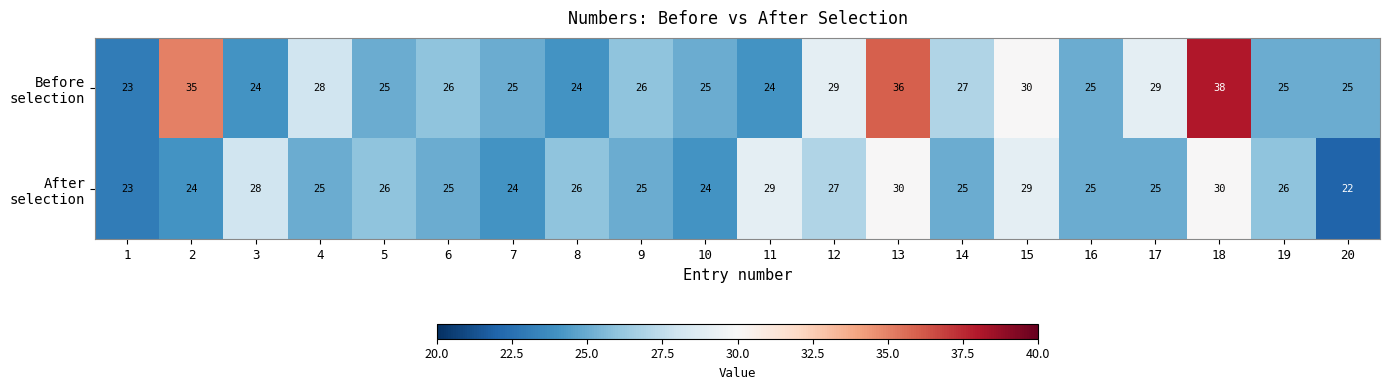

What is the total value across all series at 13?

66